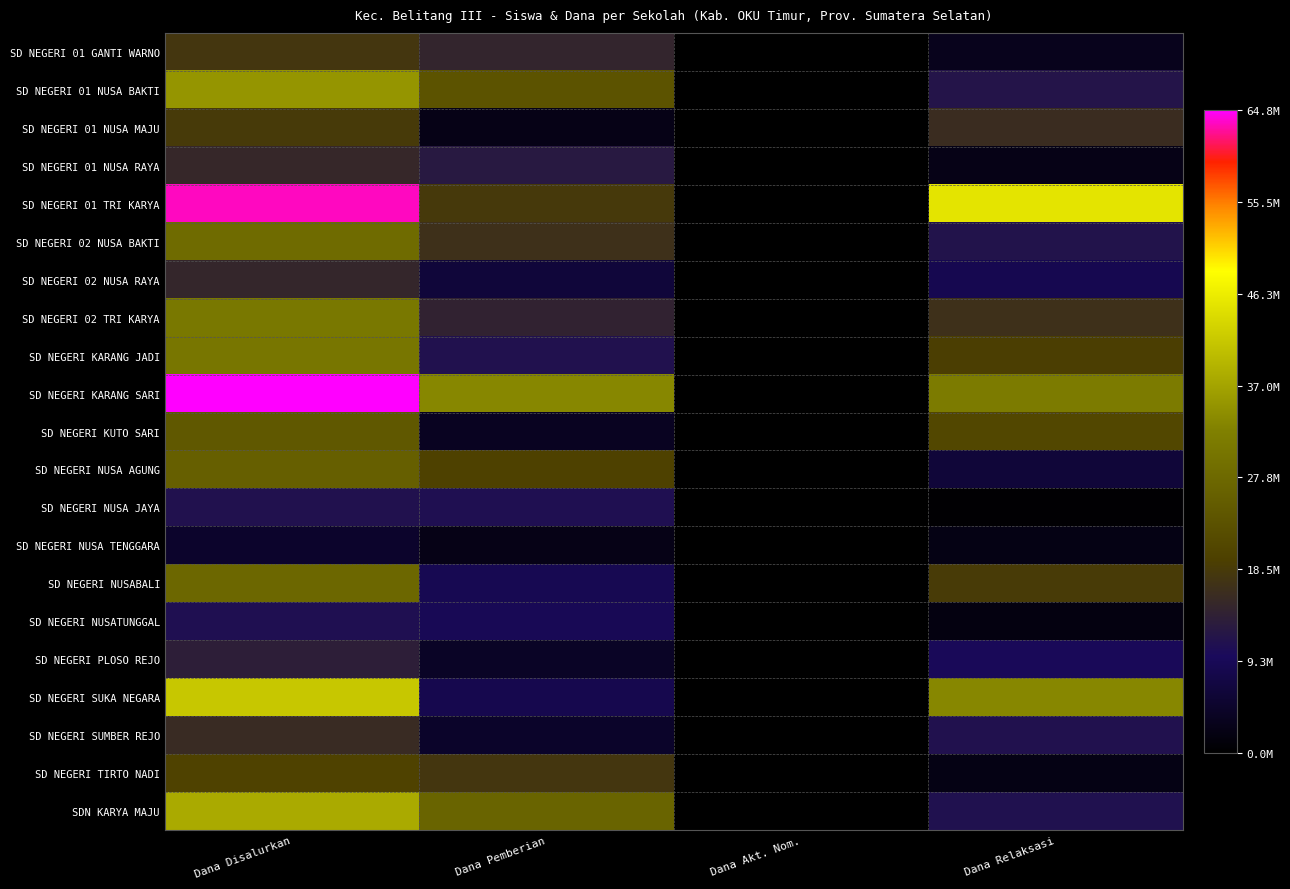

Reading left to right, transcribe all the data shown in this chart.

SD NEGERI 01 GANTI WARNO: Dana Disalurkan=17775000	Dana Pemberian=14625000	Dana Akt. Nom.=0	Dana Relaksasi=3150000
SD NEGERI 01 NUSA BAKTI: Dana Disalurkan=35100000	Dana Pemberian=23400000	Dana Akt. Nom.=0	Dana Relaksasi=11700000
SD NEGERI 01 NUSA MAJU: Dana Disalurkan=18450000	Dana Pemberian=2475000	Dana Akt. Nom.=0	Dana Relaksasi=15975000
SD NEGERI 01 NUSA RAYA: Dana Disalurkan=15075000	Dana Pemberian=12600000	Dana Akt. Nom.=0	Dana Relaksasi=2475000
SD NEGERI 01 TRI KARYA: Dana Disalurkan=63450000	Dana Pemberian=18225000	Dana Akt. Nom.=0	Dana Relaksasi=45225000
SD NEGERI 02 NUSA BAKTI: Dana Disalurkan=28125000	Dana Pemberian=16650000	Dana Akt. Nom.=0	Dana Relaksasi=11475000
SD NEGERI 02 NUSA RAYA: Dana Disalurkan=14850000	Dana Pemberian=6300000	Dana Akt. Nom.=0	Dana Relaksasi=8550000
SD NEGERI 02 TRI KARYA: Dana Disalurkan=30825000	Dana Pemberian=14175000	Dana Akt. Nom.=0	Dana Relaksasi=16650000
SD NEGERI KARANG JADI: Dana Disalurkan=30375000	Dana Pemberian=11250000	Dana Akt. Nom.=0	Dana Relaksasi=19125000
SD NEGERI KARANG SARI: Dana Disalurkan=64800000	Dana Pemberian=33300000	Dana Akt. Nom.=0	Dana Relaksasi=31500000
SD NEGERI KUTO SARI: Dana Disalurkan=24525000	Dana Pemberian=3600000	Dana Akt. Nom.=0	Dana Relaksasi=20925000
SD NEGERI NUSA AGUNG: Dana Disalurkan=25875000	Dana Pemberian=19800000	Dana Akt. Nom.=0	Dana Relaksasi=6075000
SD NEGERI NUSA JAYA: Dana Disalurkan=11250000	Dana Pemberian=10800000	Dana Akt. Nom.=0	Dana Relaksasi=450000
SD NEGERI NUSA TENGGARA: Dana Disalurkan=4725000	Dana Pemberian=2475000	Dana Akt. Nom.=0	Dana Relaksasi=2250000
SD NEGERI NUSABALI: Dana Disalurkan=27450000	Dana Pemberian=8775000	Dana Akt. Nom.=0	Dana Relaksasi=18675000
SD NEGERI NUSATUNGGAL: Dana Disalurkan=10800000	Dana Pemberian=9000000	Dana Akt. Nom.=0	Dana Relaksasi=1800000
SD NEGERI PLOSO REJO: Dana Disalurkan=13500000	Dana Pemberian=4050000	Dana Akt. Nom.=0	Dana Relaksasi=9450000
SD NEGERI SUKA NEGARA: Dana Disalurkan=41625000	Dana Pemberian=8325000	Dana Akt. Nom.=0	Dana Relaksasi=33300000
SD NEGERI SUMBER REJO: Dana Disalurkan=15750000	Dana Pemberian=4500000	Dana Akt. Nom.=0	Dana Relaksasi=11250000
SD NEGERI TIRTO NADI: Dana Disalurkan=20025000	Dana Pemberian=17775000	Dana Akt. Nom.=0	Dana Relaksasi=2250000
SDN KARYA MAJU: Dana Disalurkan=37800000	Dana Pemberian=26775000	Dana Akt. Nom.=0	Dana Relaksasi=11025000